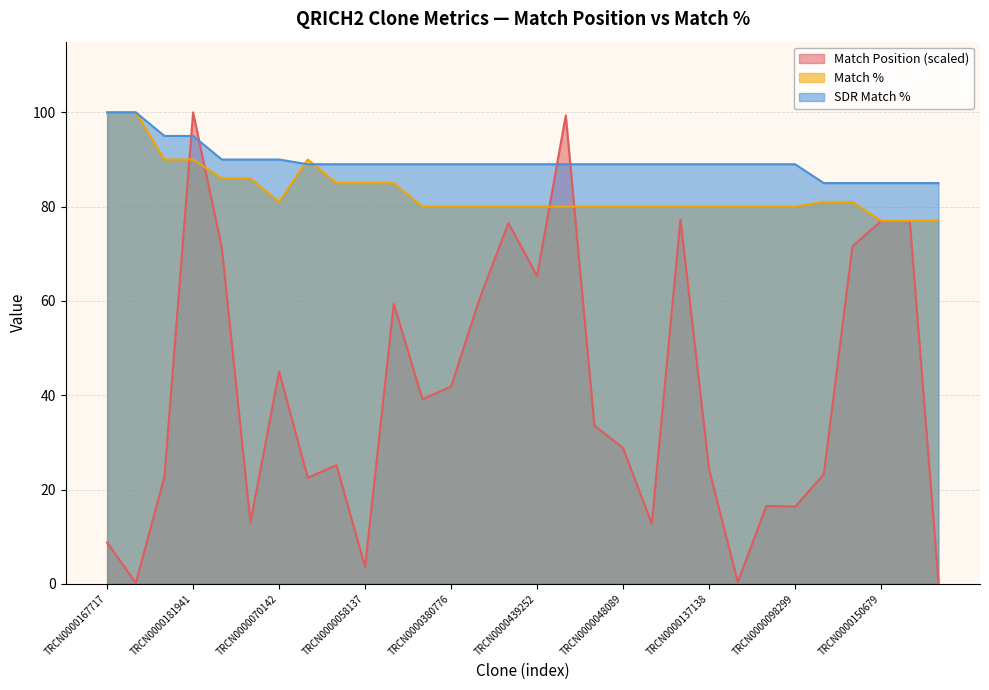

The value of SDR Match % at TRCN0000380776 is 89.0. True or false?

True